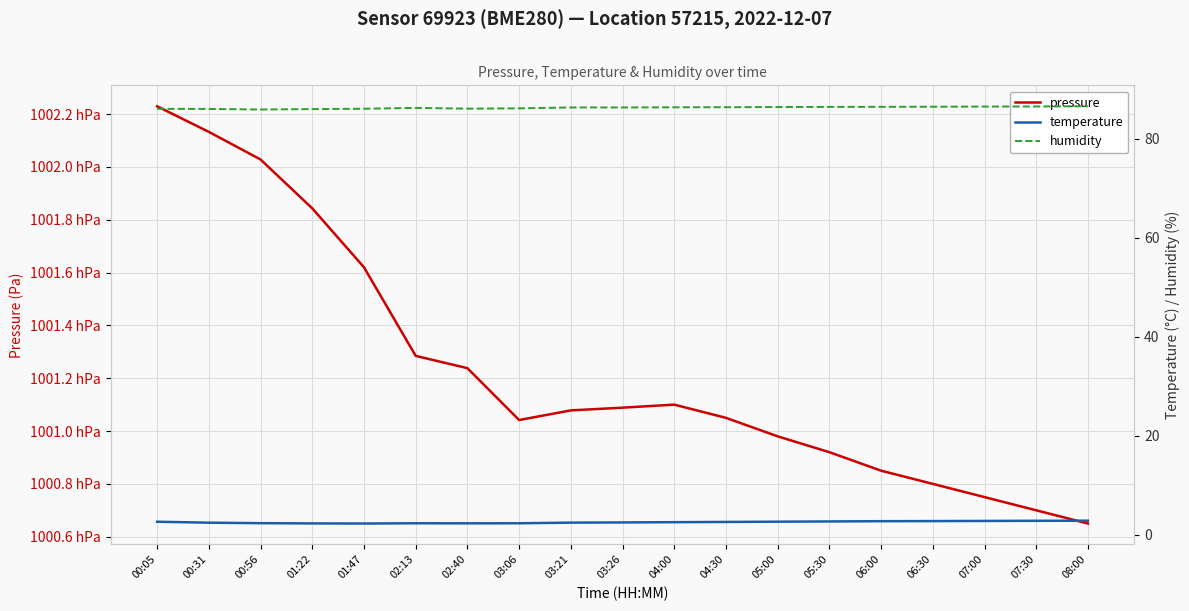

What is the approximate value of humidity at 00:31?

86.1